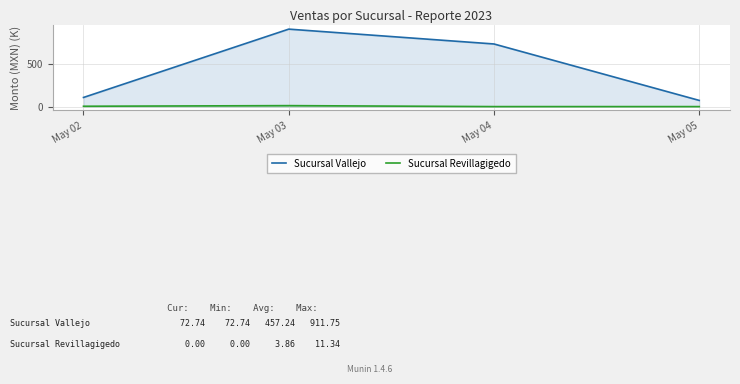

The Sucursal Vallejo series shows 256.8 at May 03. True or false?

False